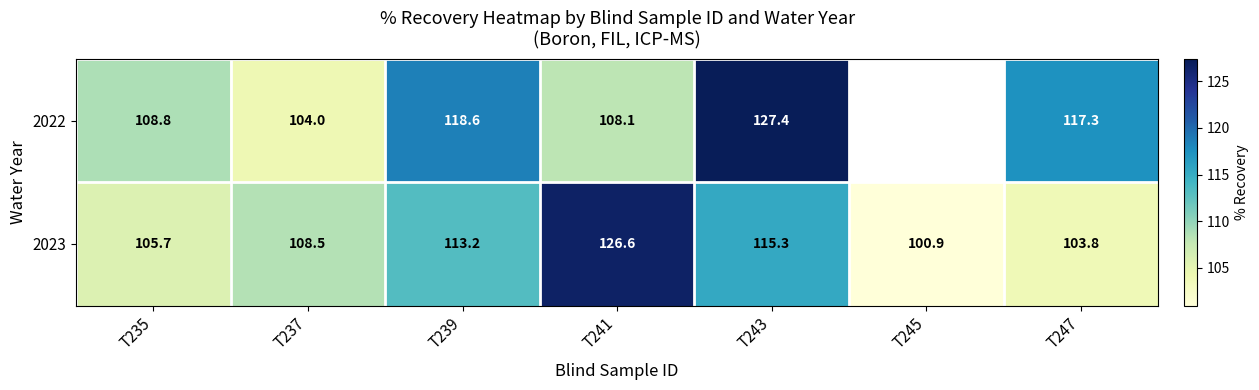

How many values in the 2023 series exceed 108?

4